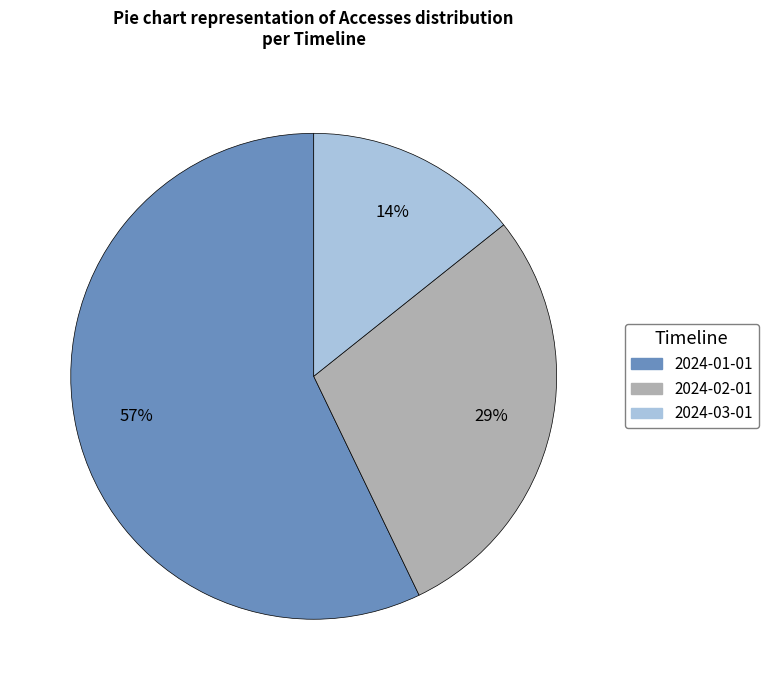

Which slice is the largest?

2024-01-01